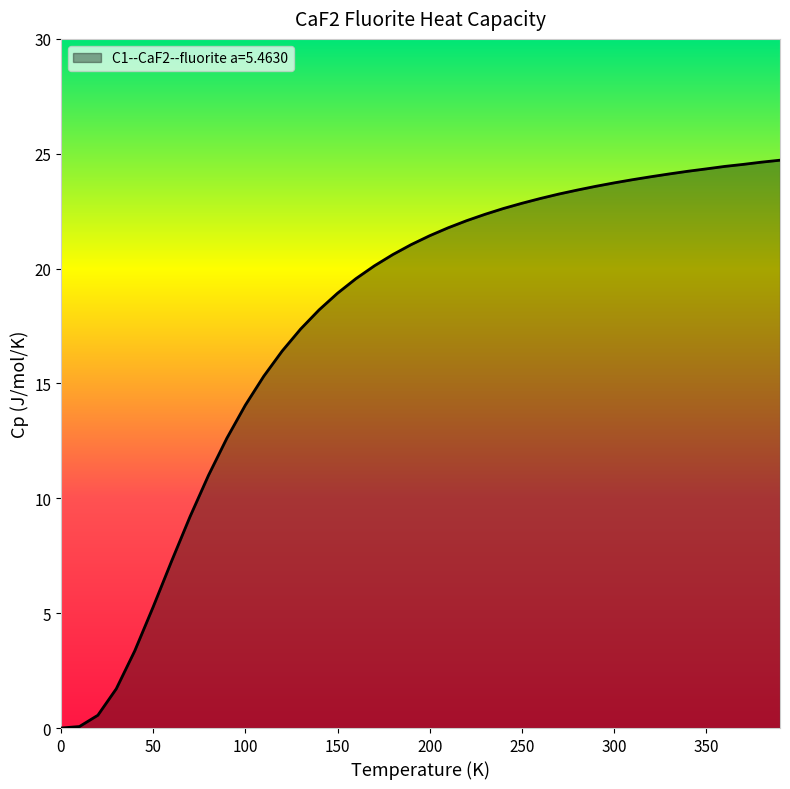

What is the greatest value displayed?

24.7